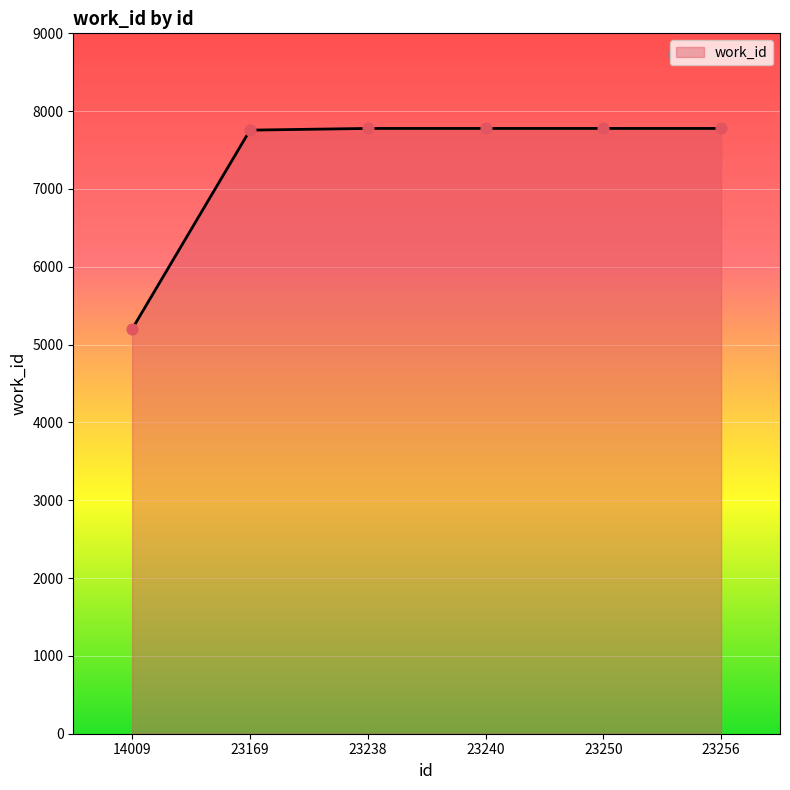

Which has a higher value, 14009 or 23250?

23250